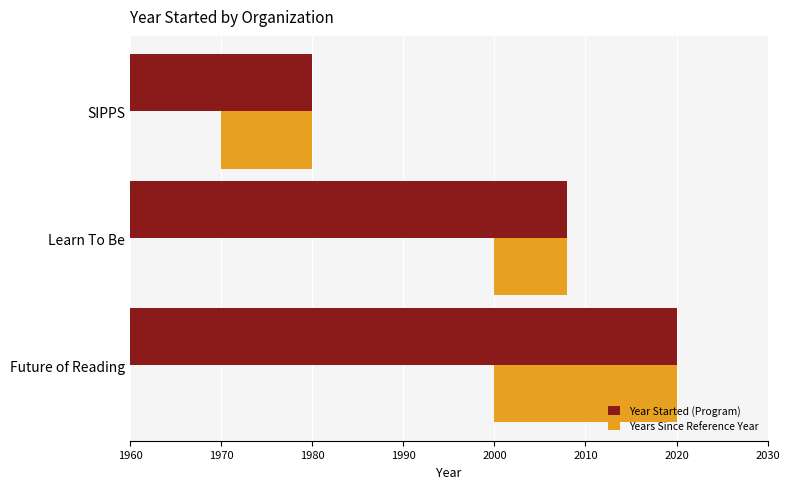

Reading left to right, transcribe all the data shown in this chart.

Year Started (Program): 2020	2008	1980
Years Since Reference Year: 20	8	10